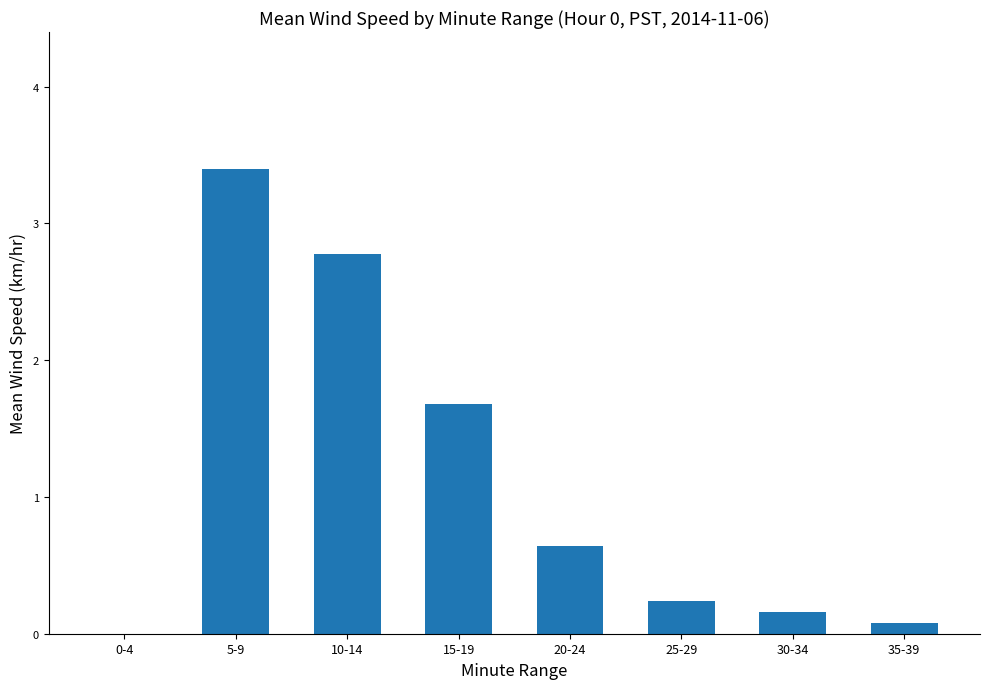

At which category does the chart reach its peak across all series?

5-9